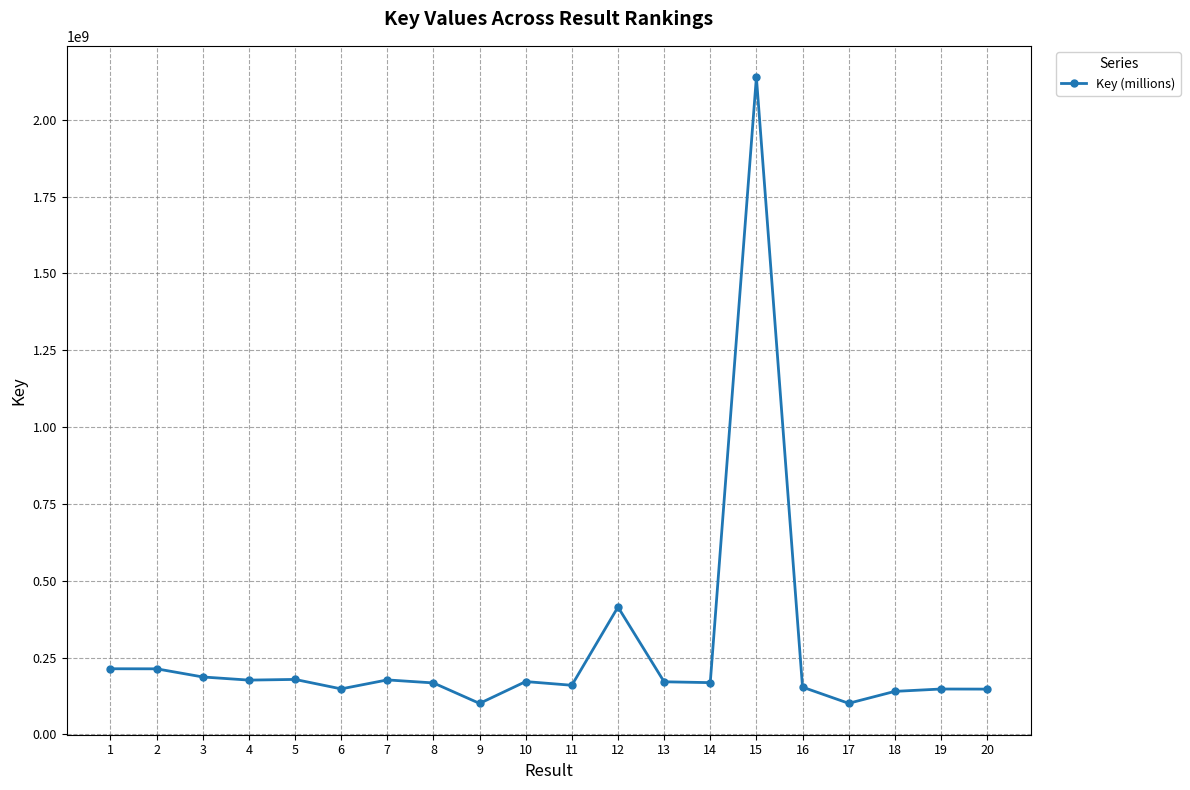

The chart shows a value of 100776464 at 9. True or false?

True